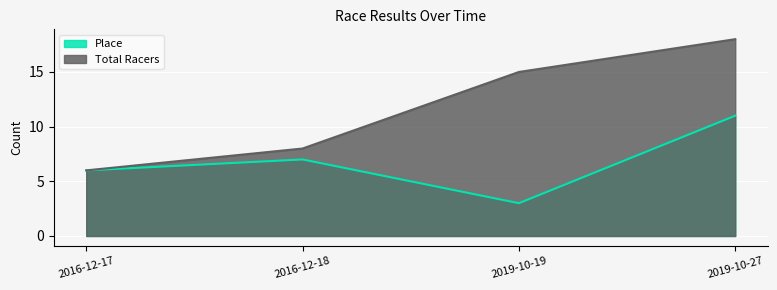

At which category does Place reach its first local peak?

2016-12-18